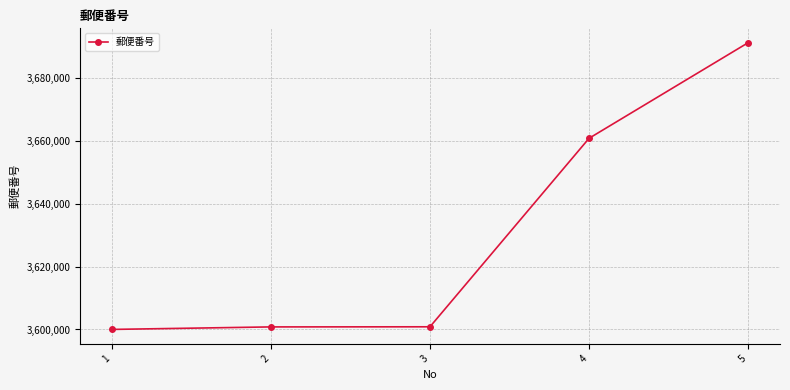

What is the sum of all values?

18153737